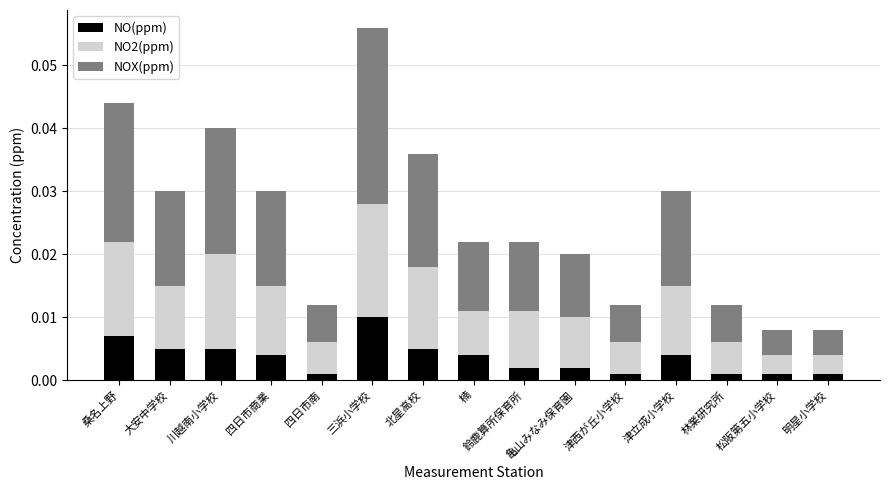

At which category is the sum across all series the highest?

三浜小学校